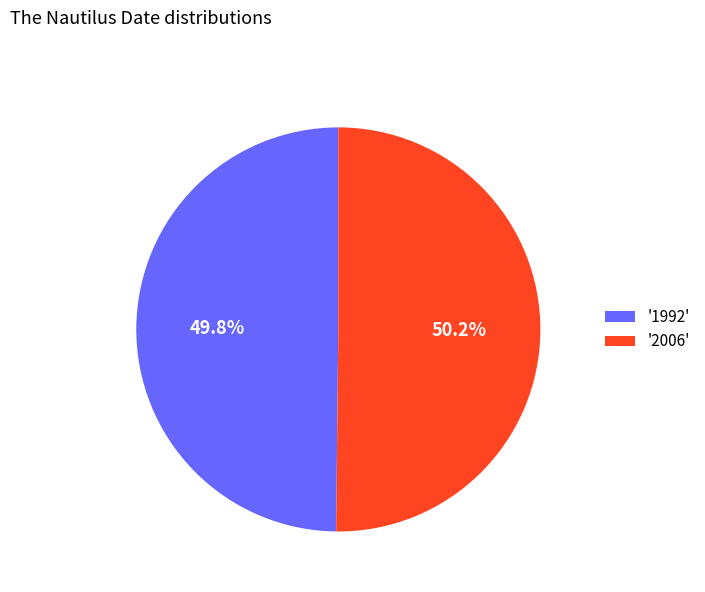

What portion of the pie excludes '2006'?

49.8%